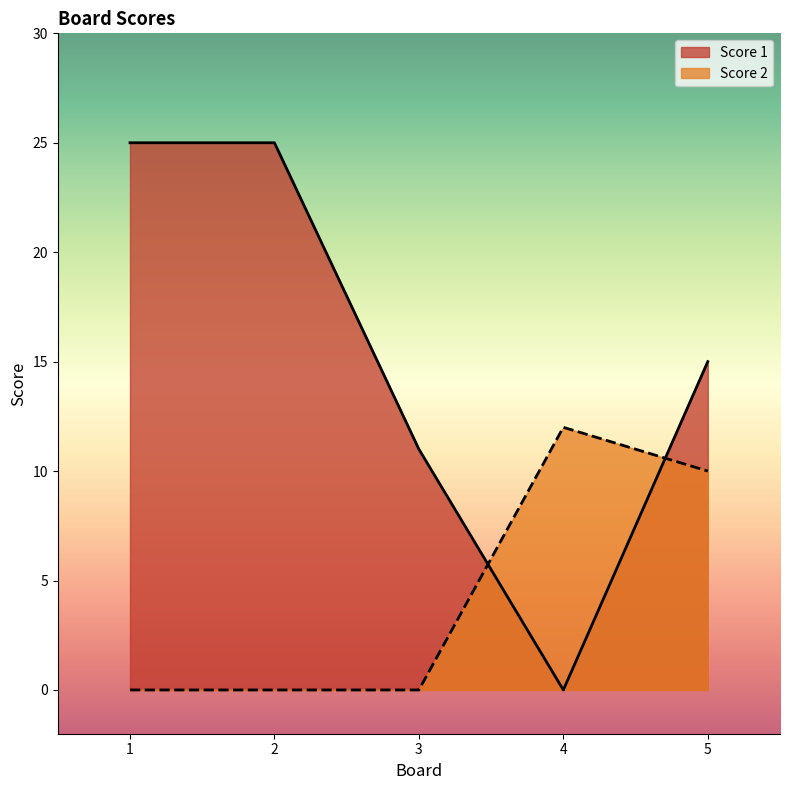

True or false: Score 2 has more than 0 points higher than both neighbors.

True